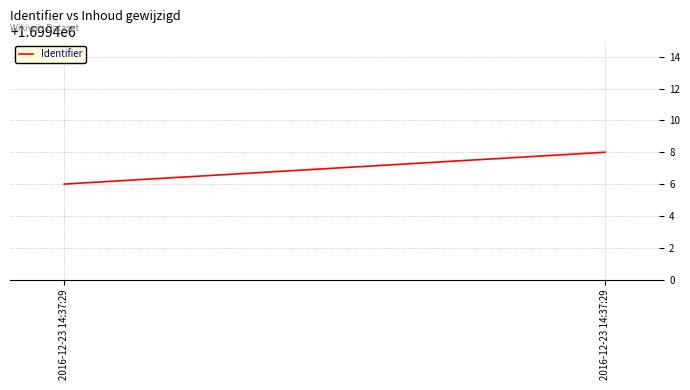

What is the smallest value displayed?

1699406